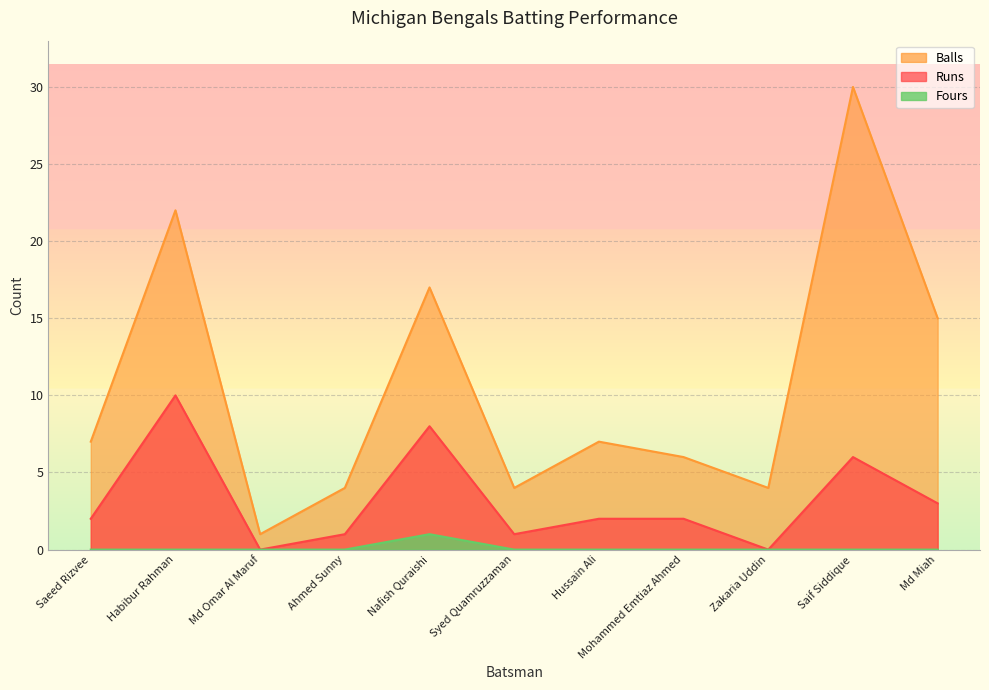

List the series in order of their peak value, highest first.

Balls, Runs, Fours